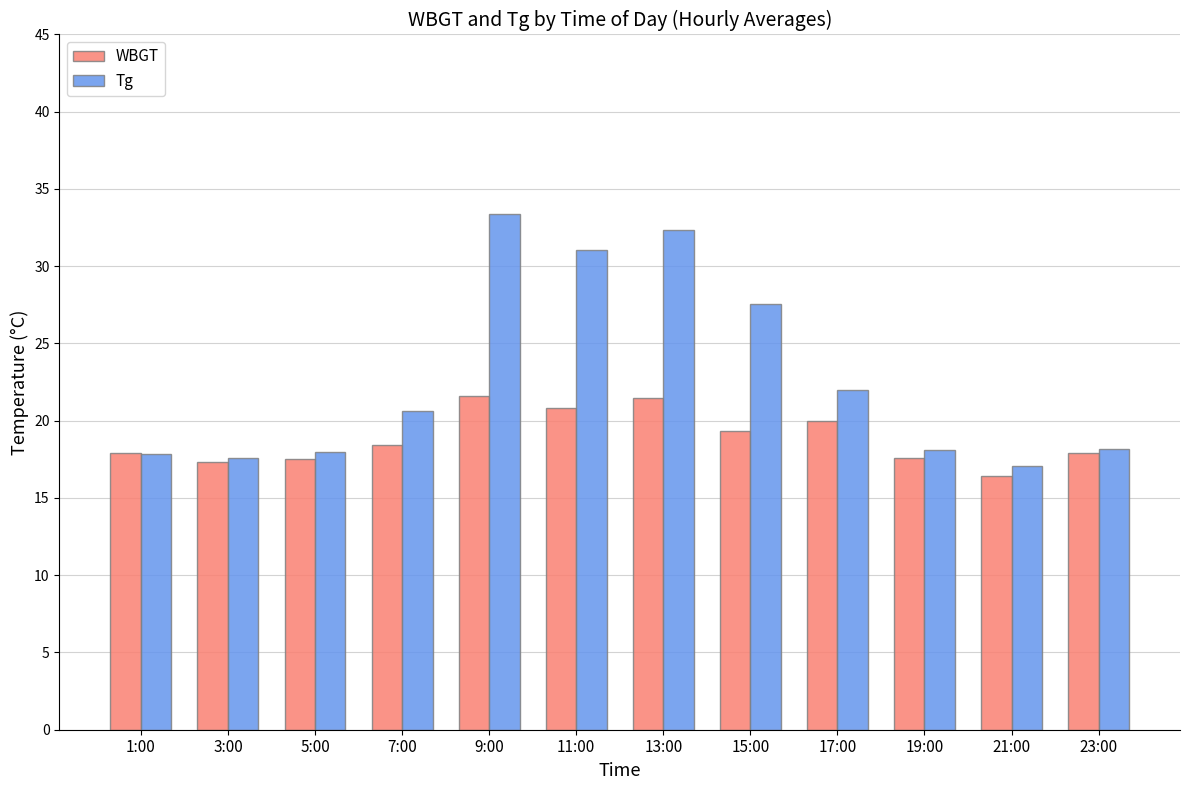

What is the label of the 5th bar from the left?

9:00